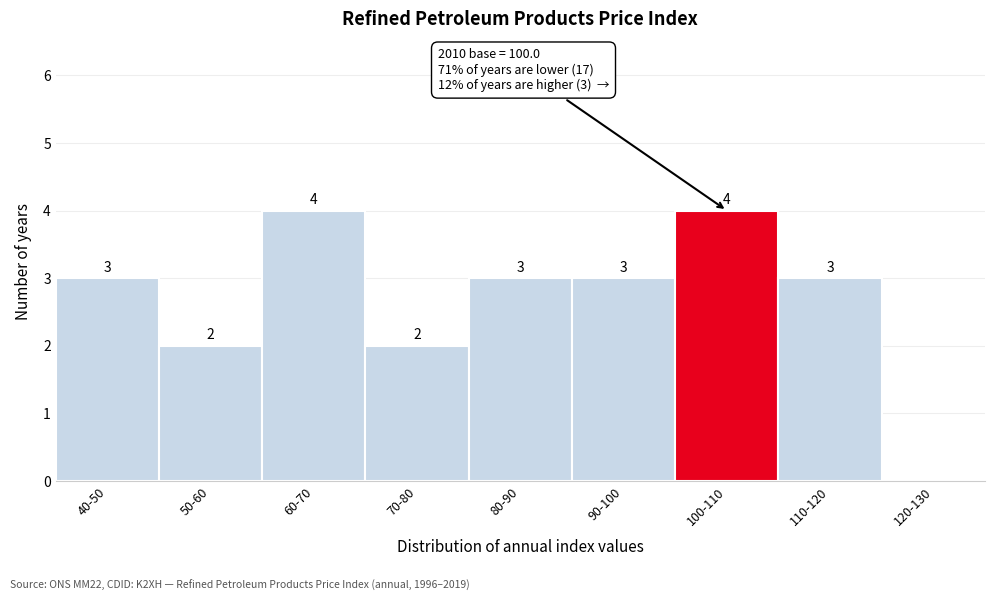

Reading left to right, extract all data points from this chart.

40-50=3	50-60=2	60-70=4	70-80=2	80-90=3	90-100=3	100-110=4	110-120=3	120-130=0